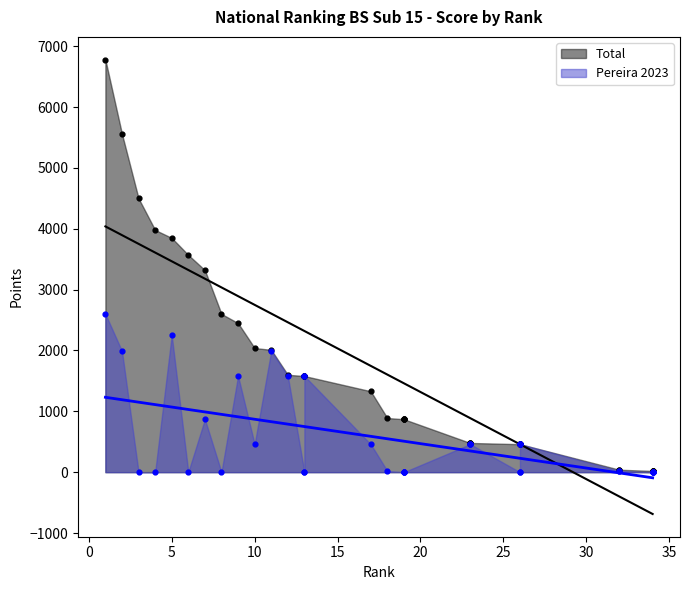

What are all the series names shown in the legend?

Total, Pereira 2023